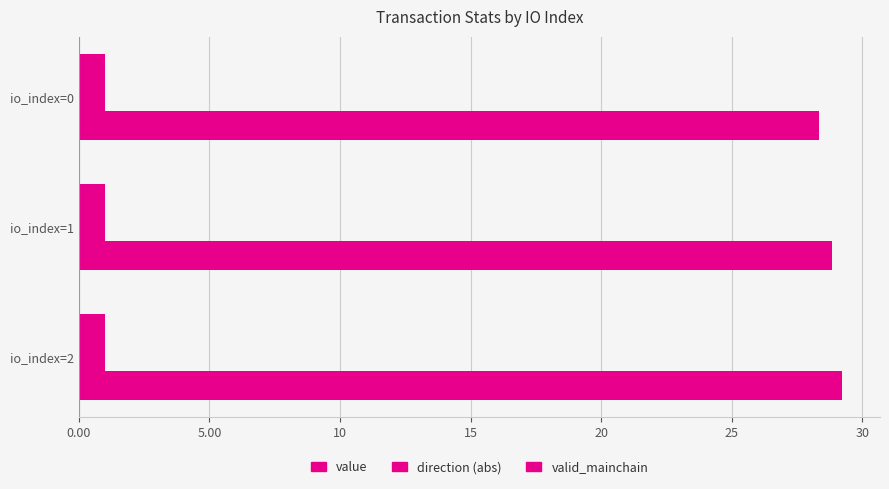

Count the number of categories in the chart.

3